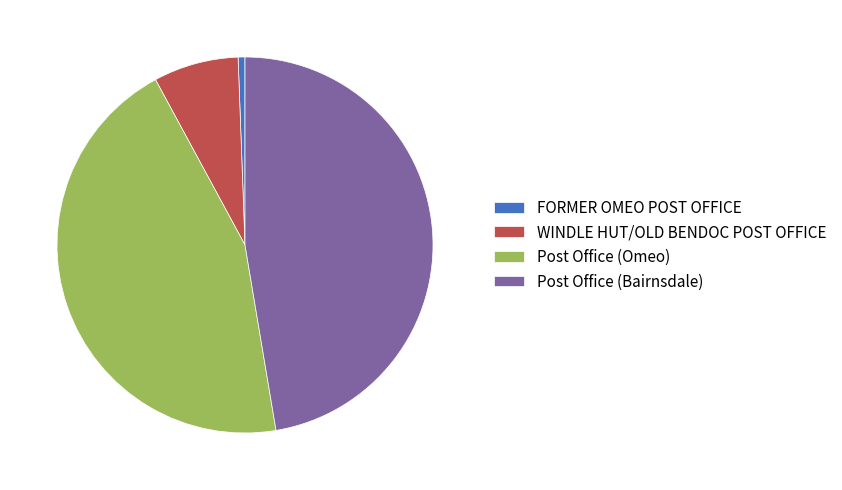

Is the sum of FORMER OMEO POST OFFICE and Post Office (Omeo) greater than half?

No